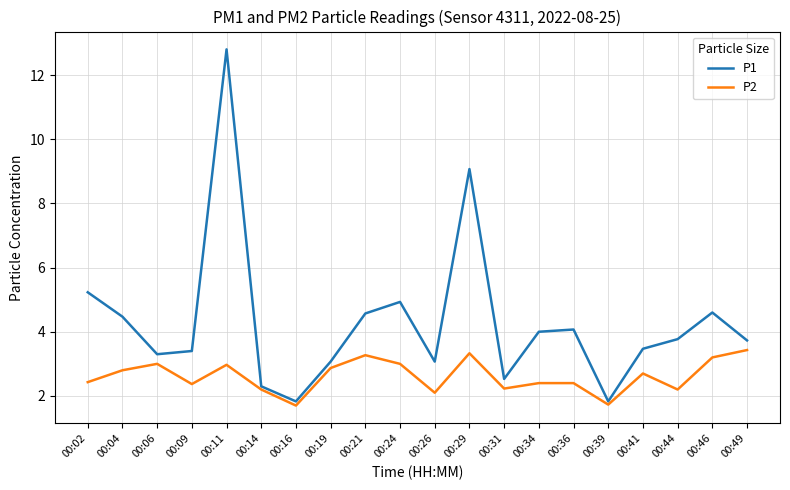

True or false: P2 and P1 cross at least once.

False